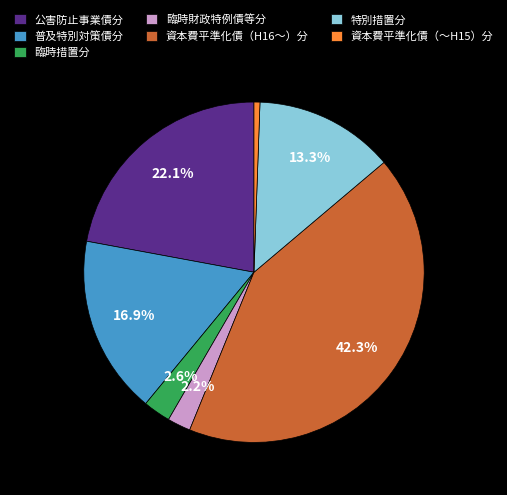

Is there a majority slice in this chart?

No